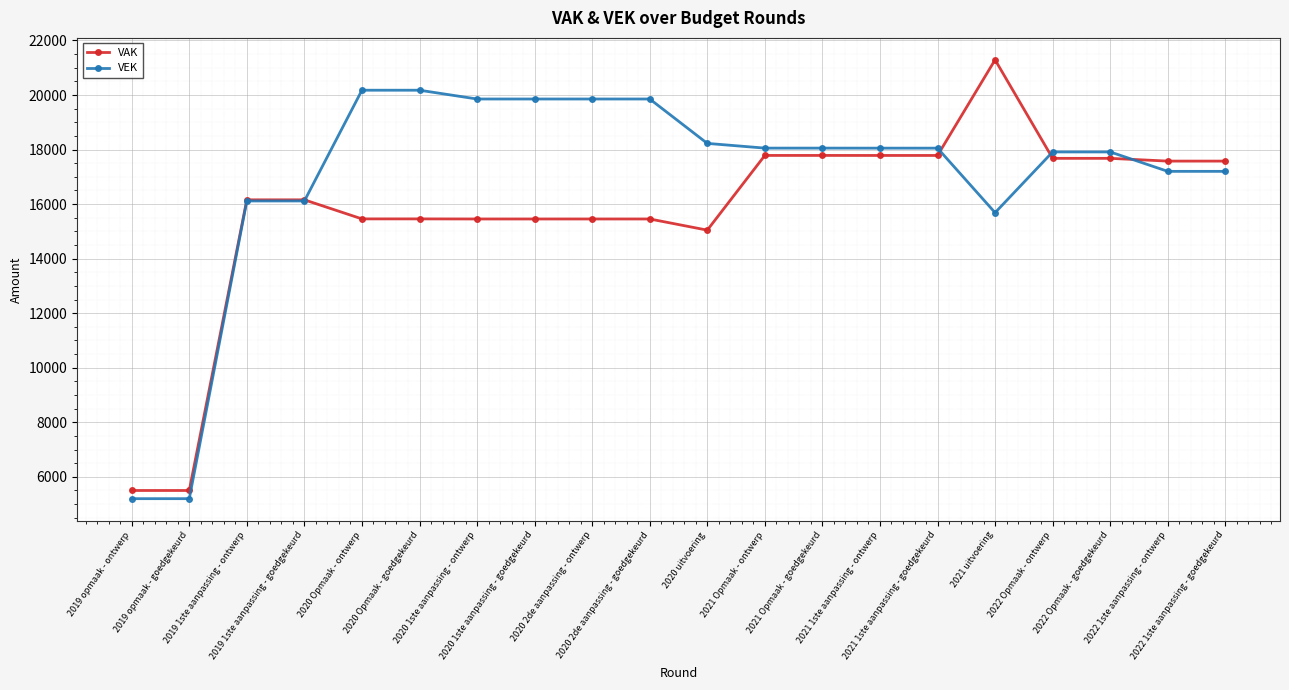

Which series has the largest total across all categories?

VEK